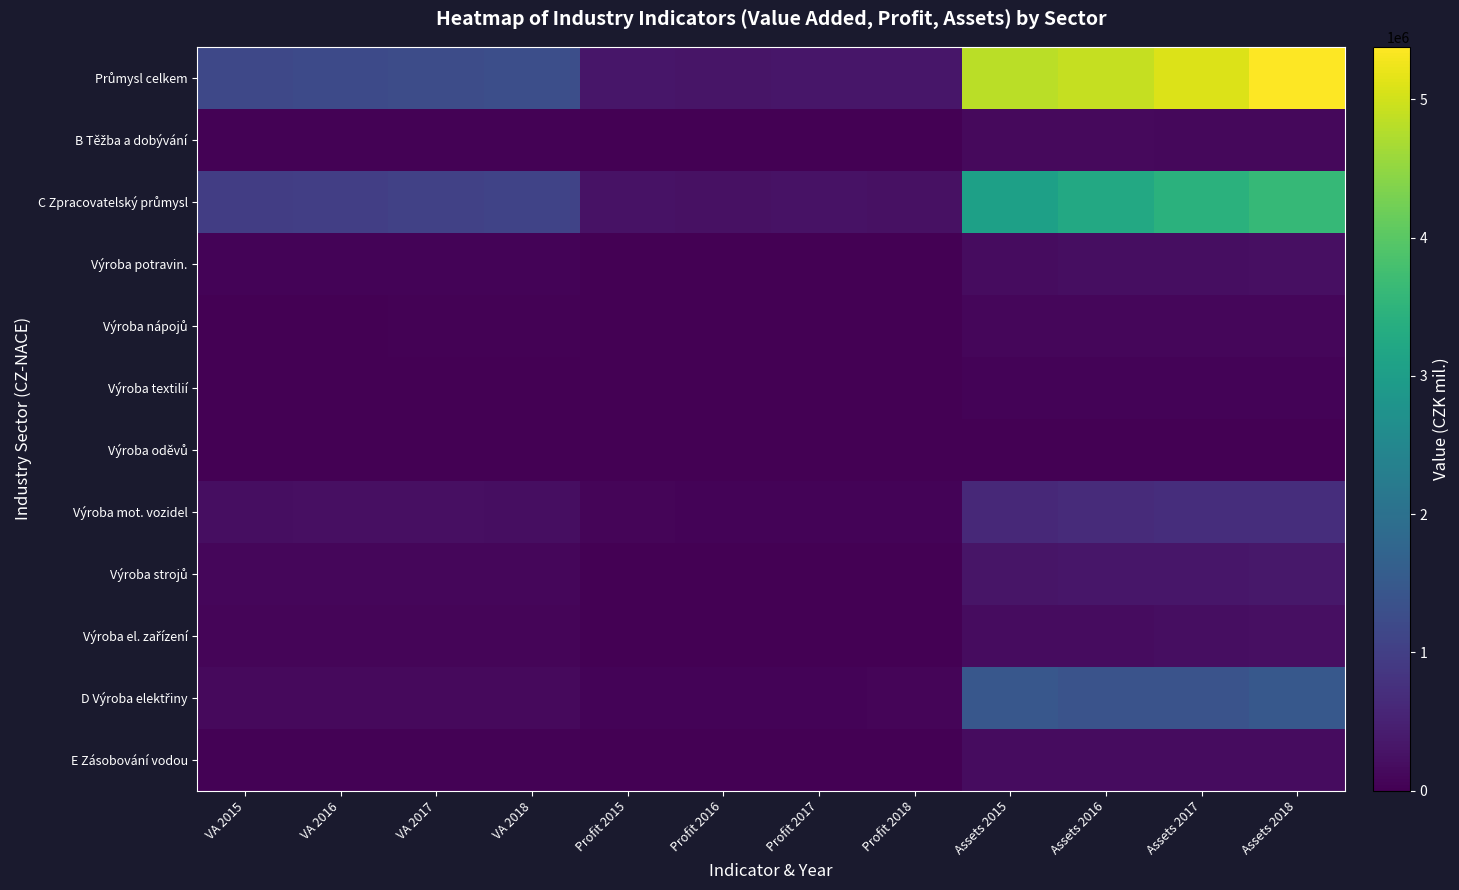

What is the total value across all series at Assets 2017?

11792873